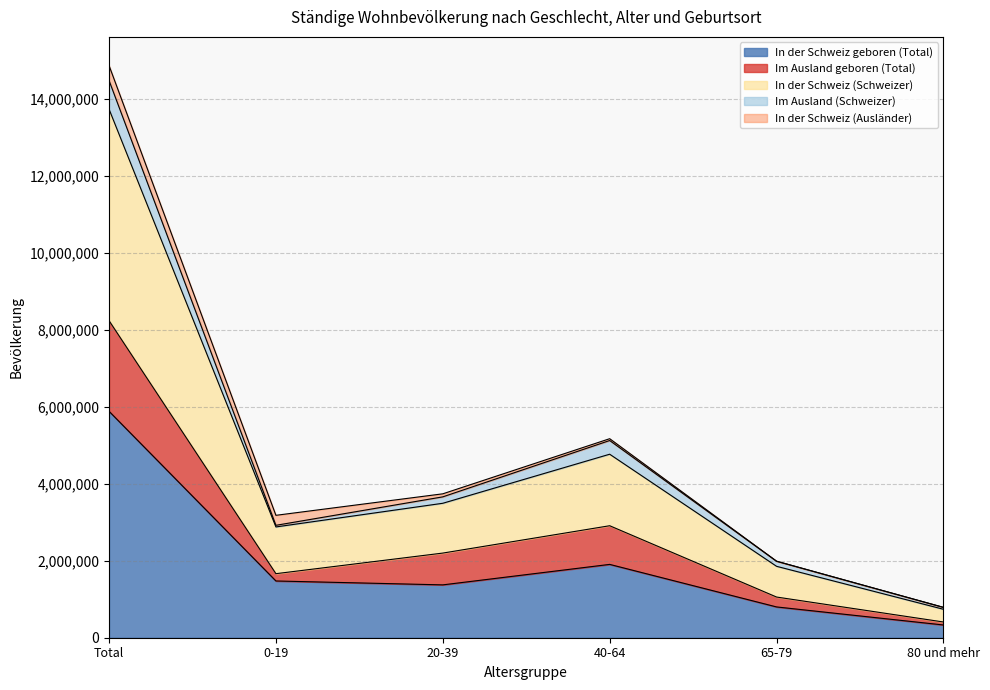

What is the minimum value for In der Schweiz geboren (Total)?

331173